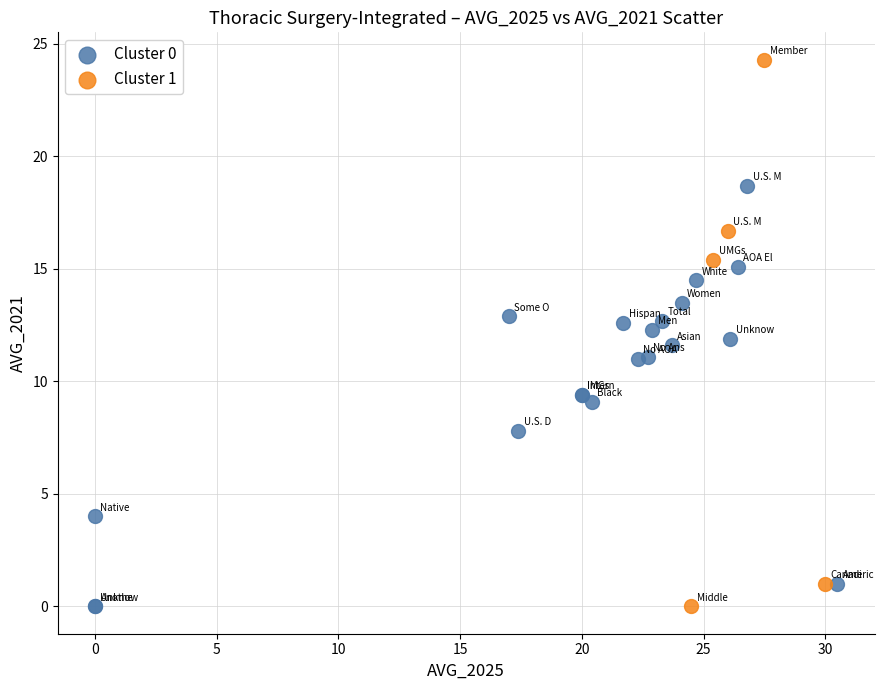

Which series reaches the maximum Y coordinate?

Cluster 1